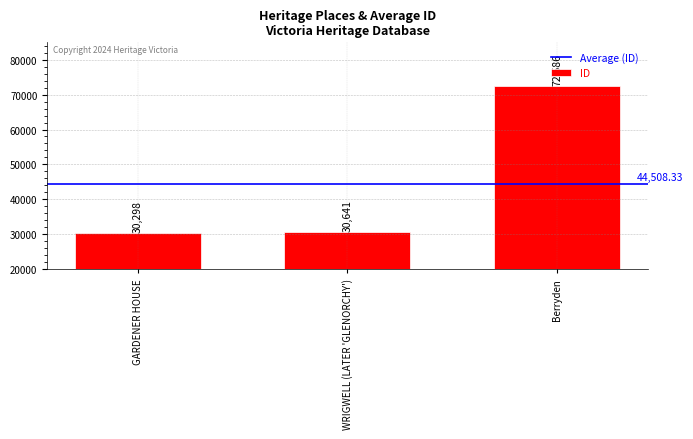

What is the minimum value shown in the chart?

30298